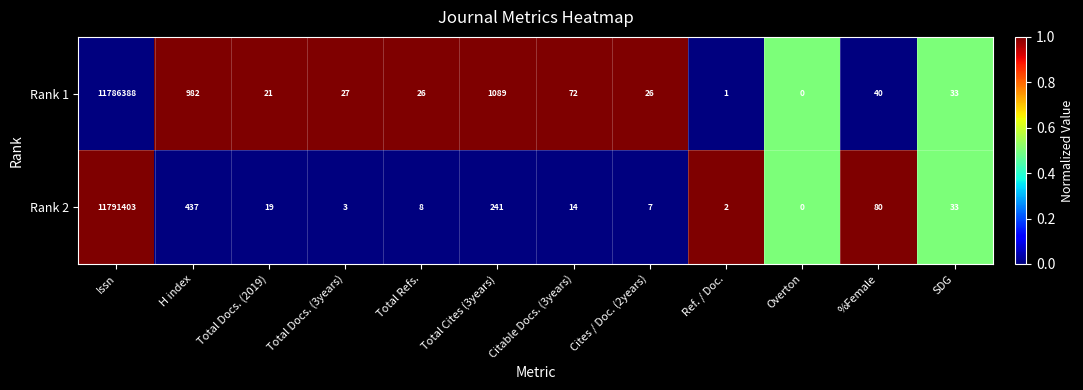

The Rank 1 series shows -7327237 at Overton. True or false?

False